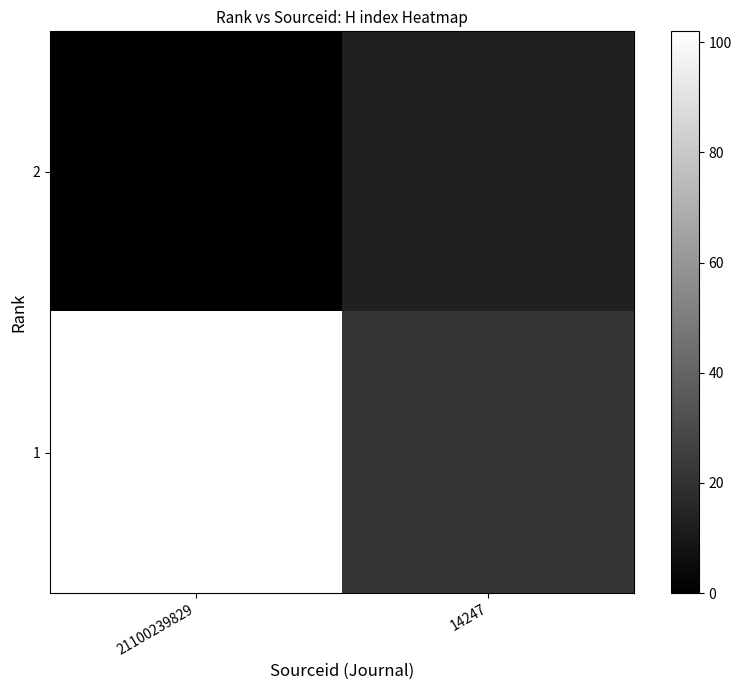

Reading left to right, list all the values displayed in this chart.

2: 21100239829=0	14247=13
1: 21100239829=102	14247=21